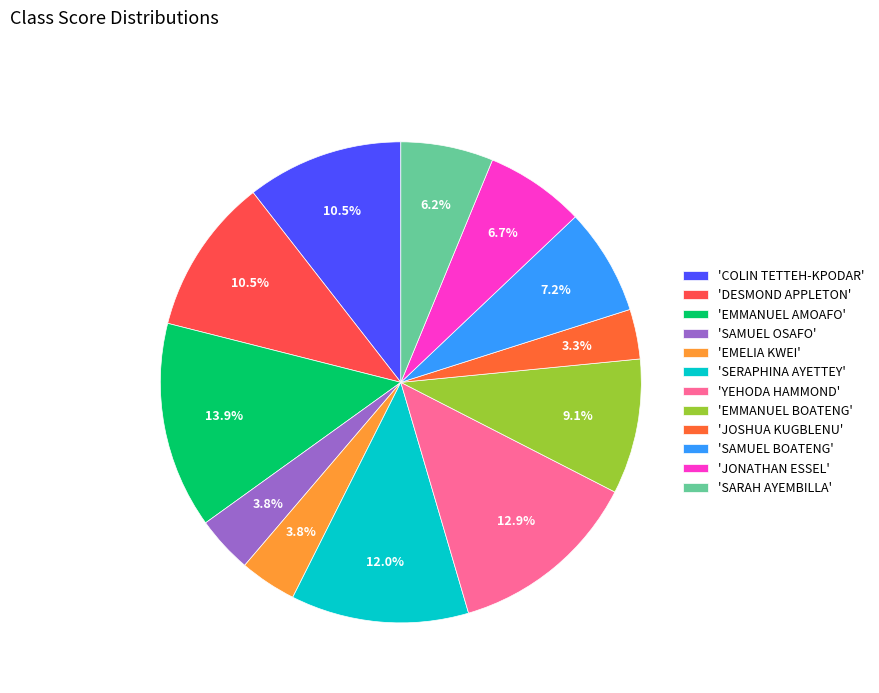

Which category has the smallest portion of the pie?

JOSHUA KUGBLENU